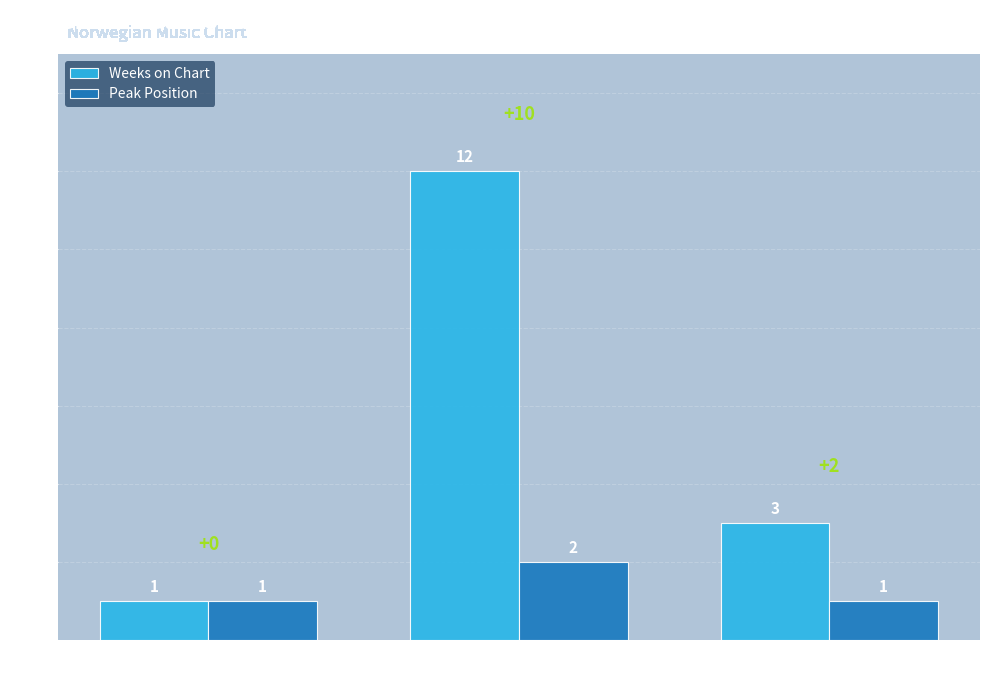

Which series has the largest range (max minus min)?

Weeks on Chart